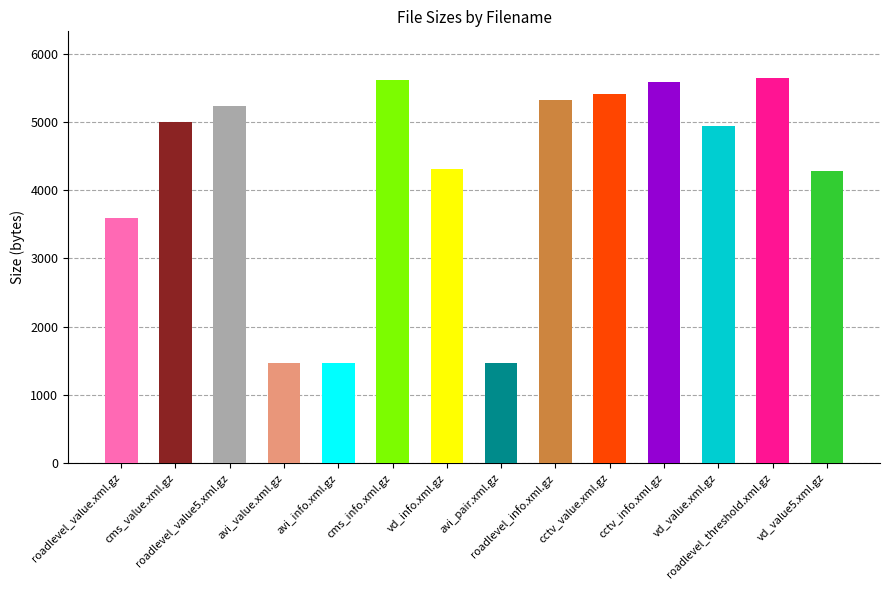

How many data points does each series have?

14